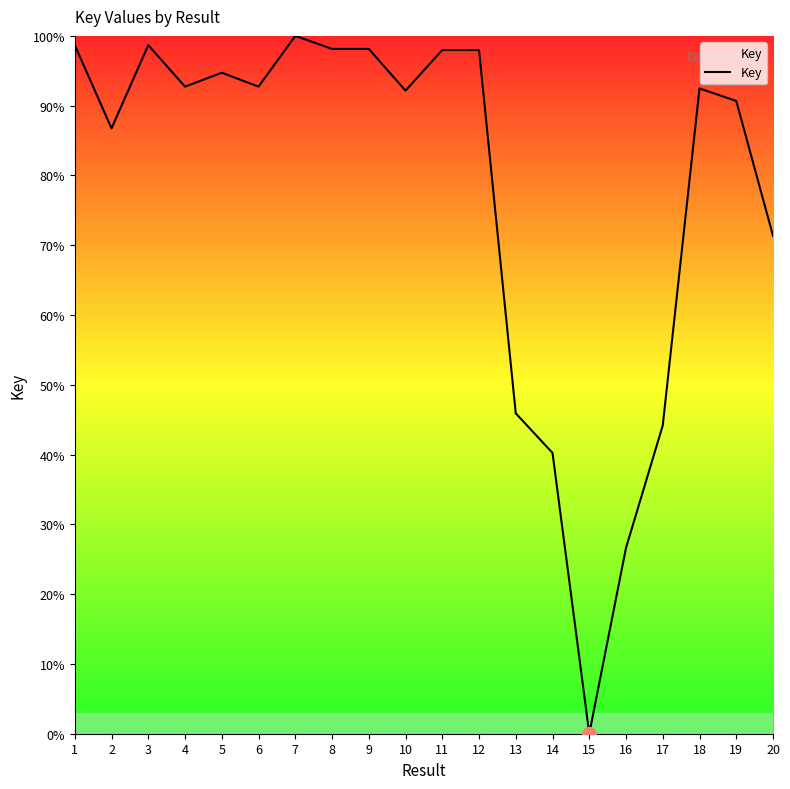

Approximately how many times larger is the value at 5 compared to 4?

1.0